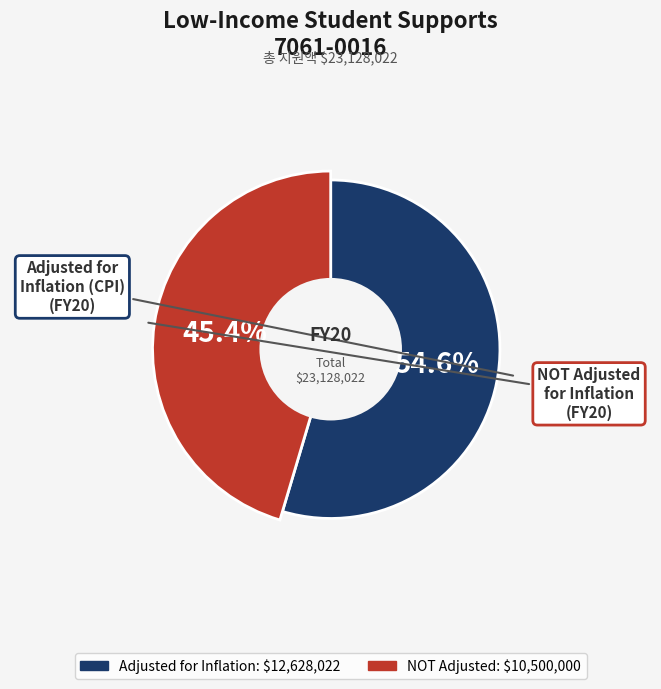

Is the sum of NOT adjusted for inflation (FY20) and adjusted for inflation (FY20) greater than half?

Yes